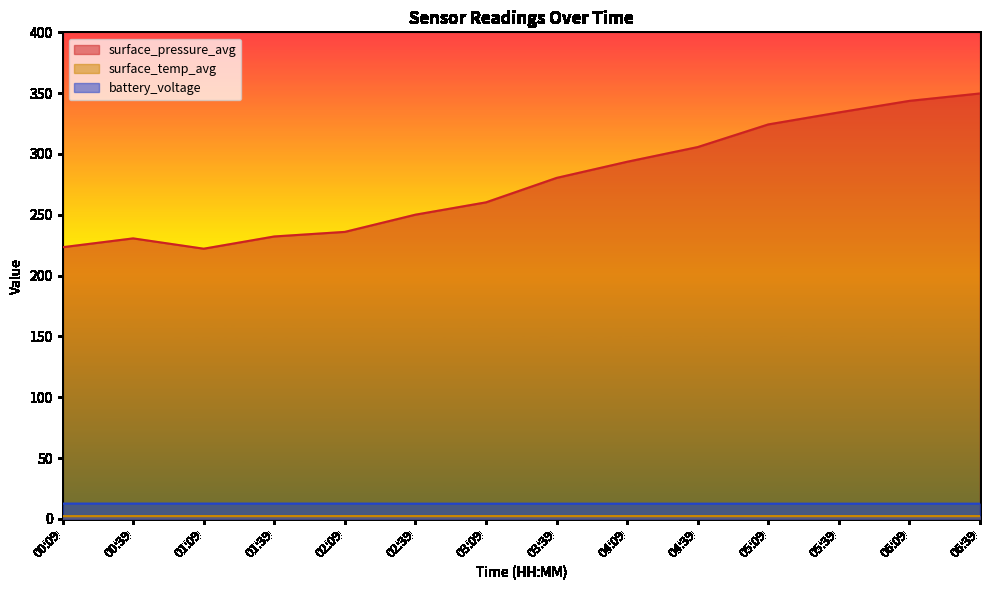

True or false: surface_pressure_avg has a value of 334.2 at 05:39.

True